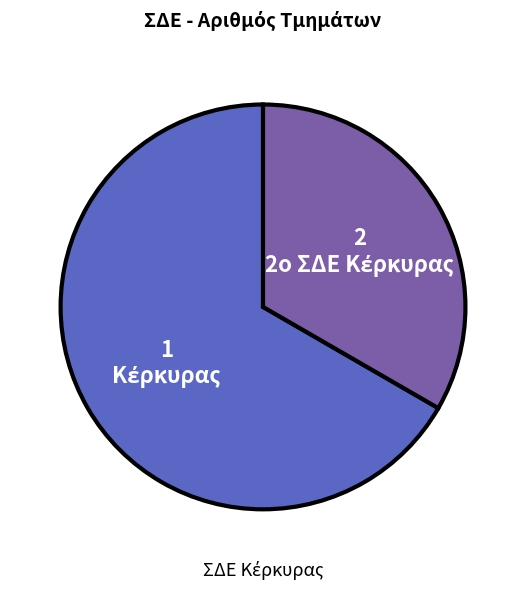

Is there a majority slice in this chart?

Yes